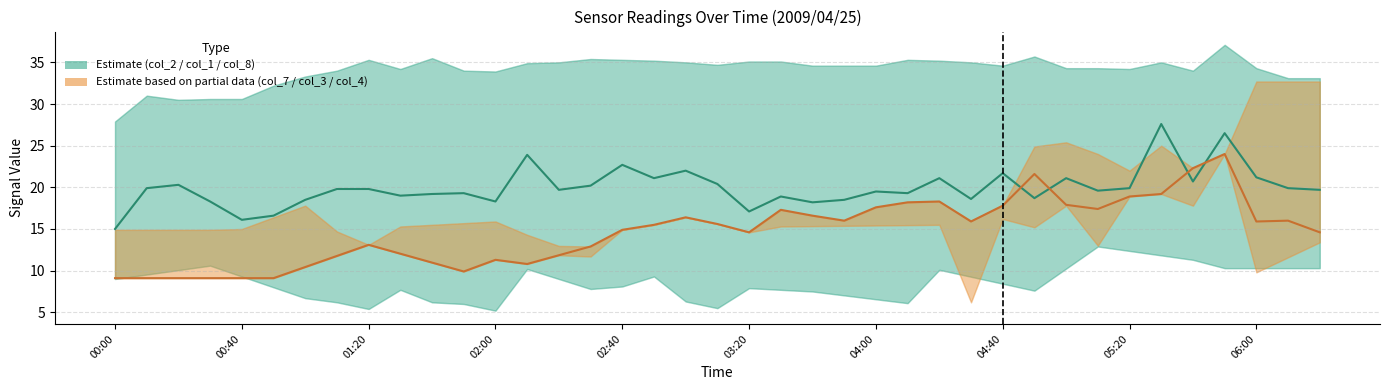

Which series has the largest total across all categories?

Estimate (col_2)